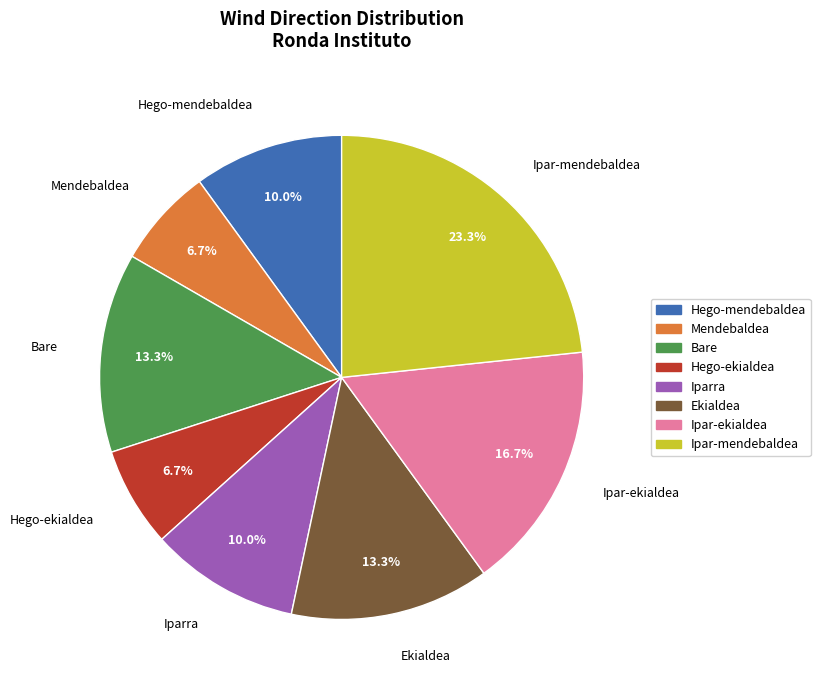

Is Ipar-ekialdea the majority of the pie?

No